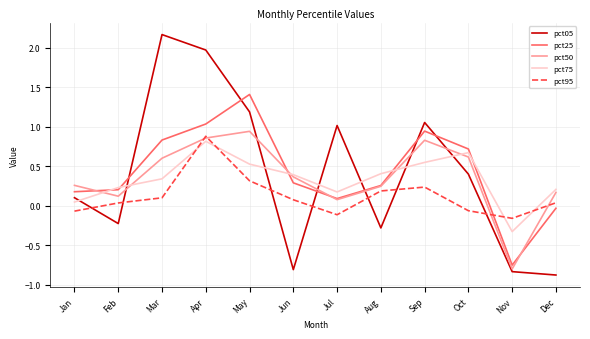

Which category has the highest value across all series?

Mar